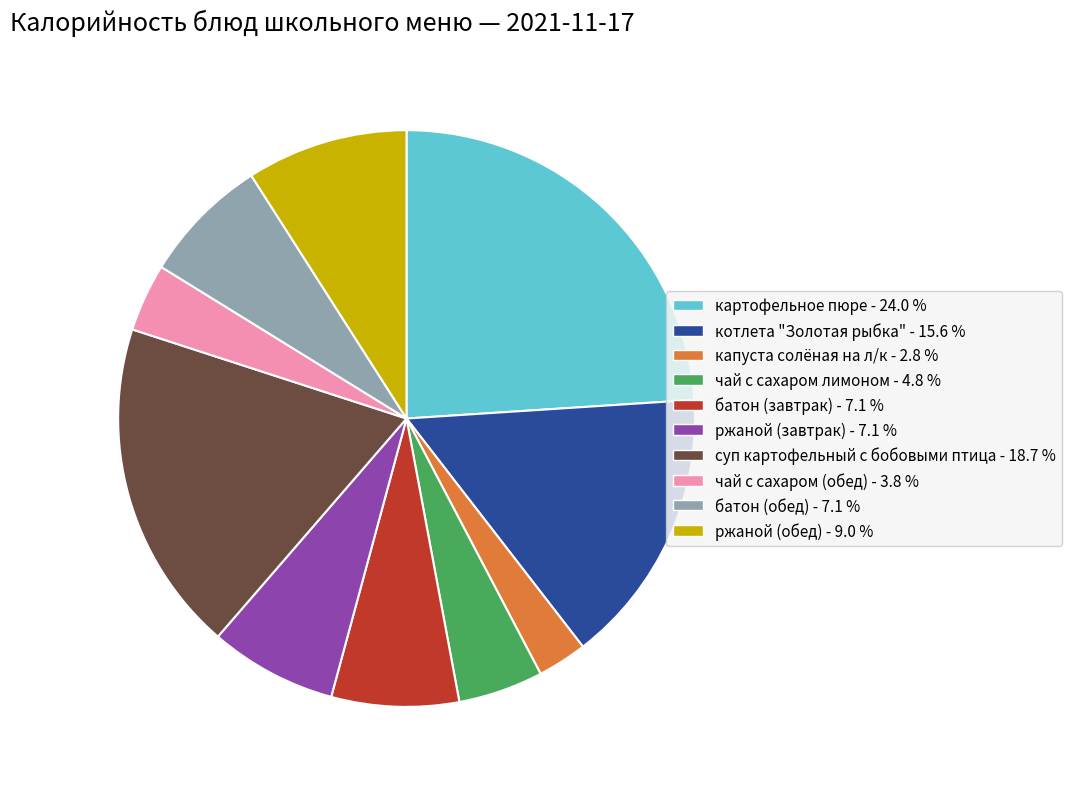

Is there any slice that represents more than half of the pie?

No